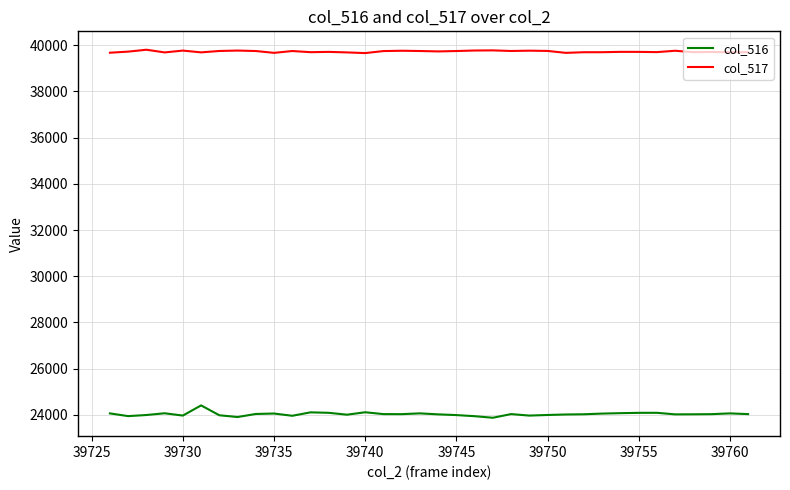

What is the maximum value for col_517?

39806